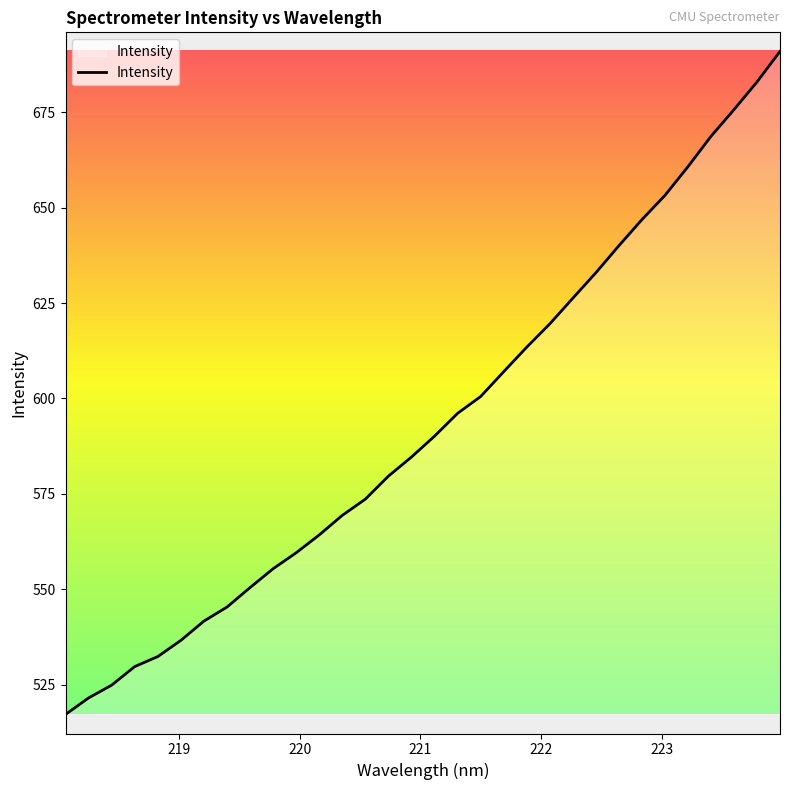

What is the difference between the maximum and minimum values?

173.8